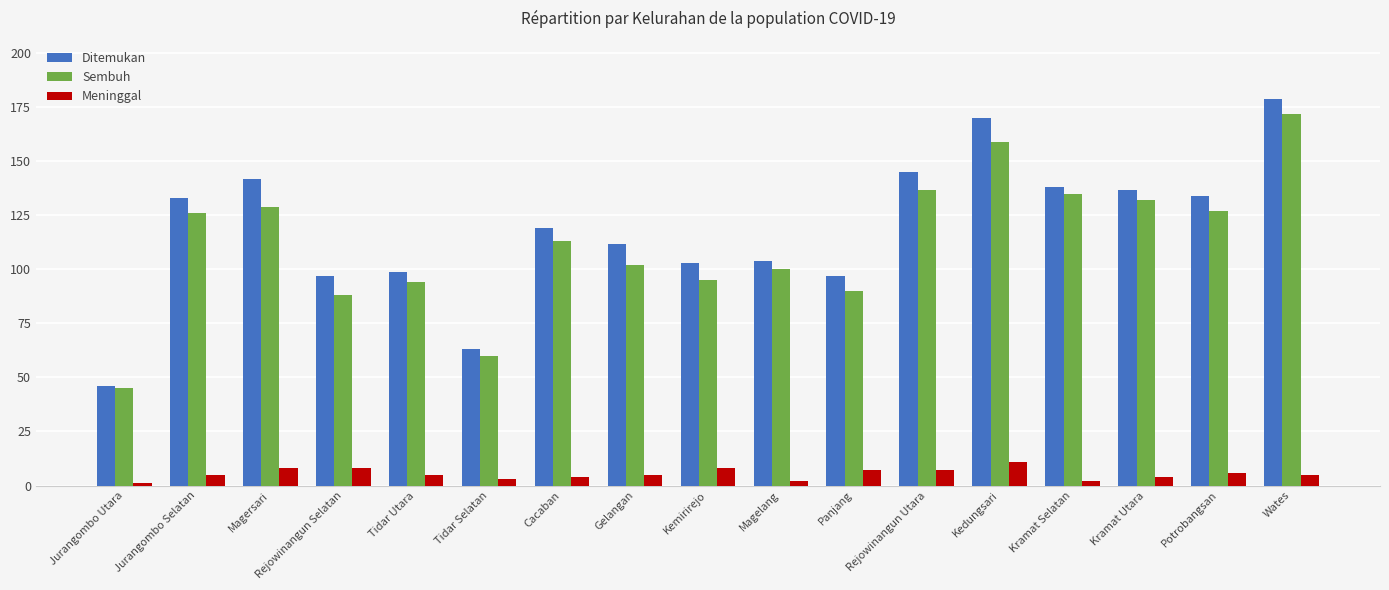

How many bars are there in each group?

3